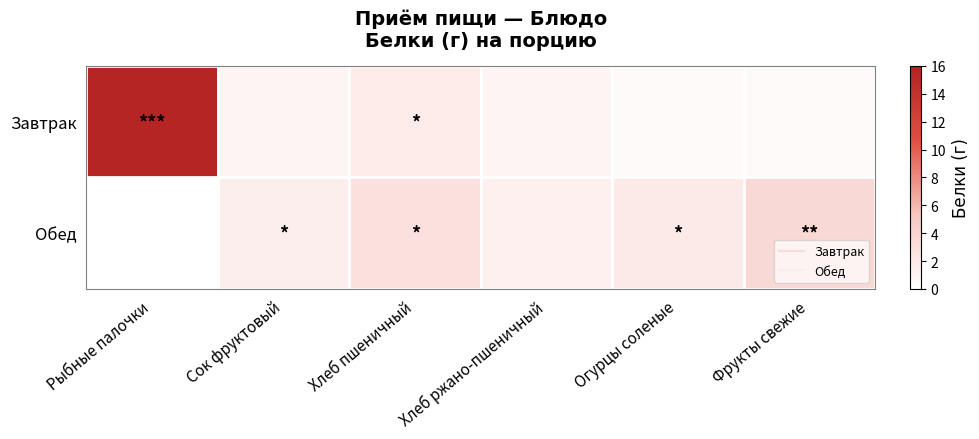

What is the spread (max minus min) of values at Хлеб ржано-пшеничный?

0.3